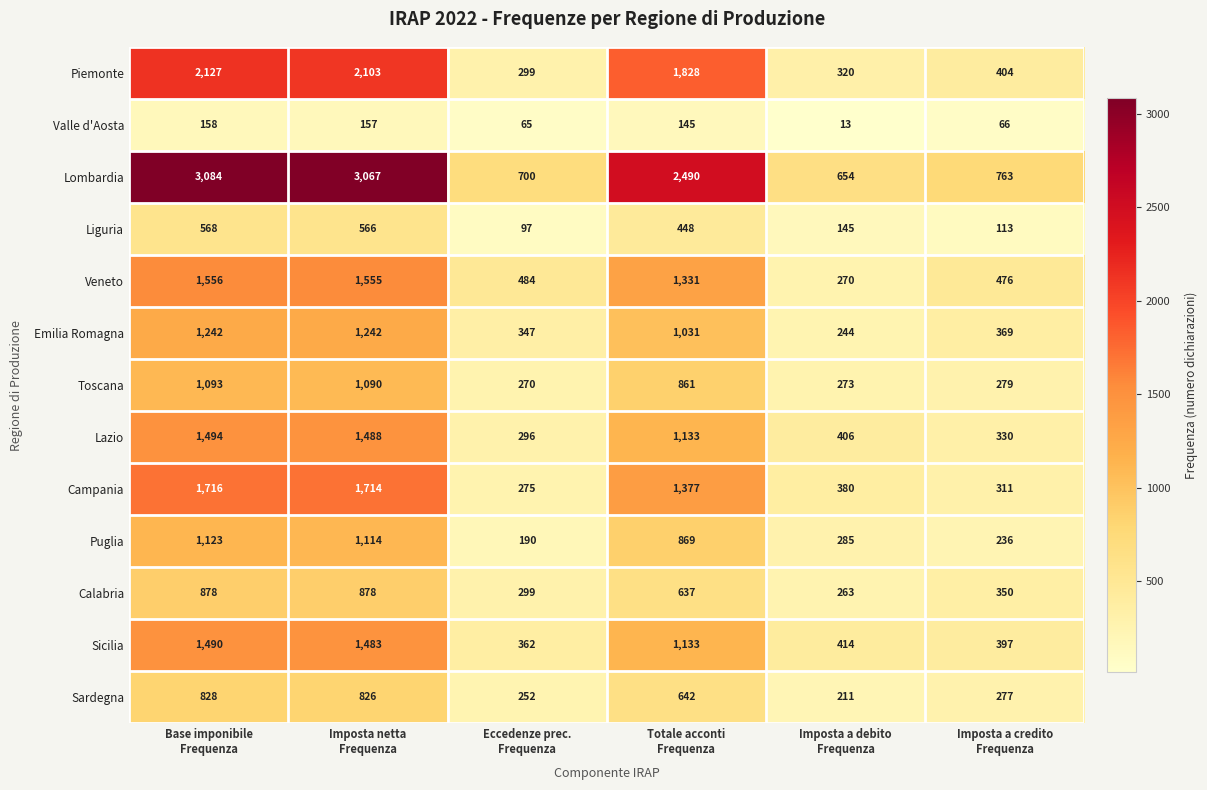

At how many categories does at least one series exceed 426?

6